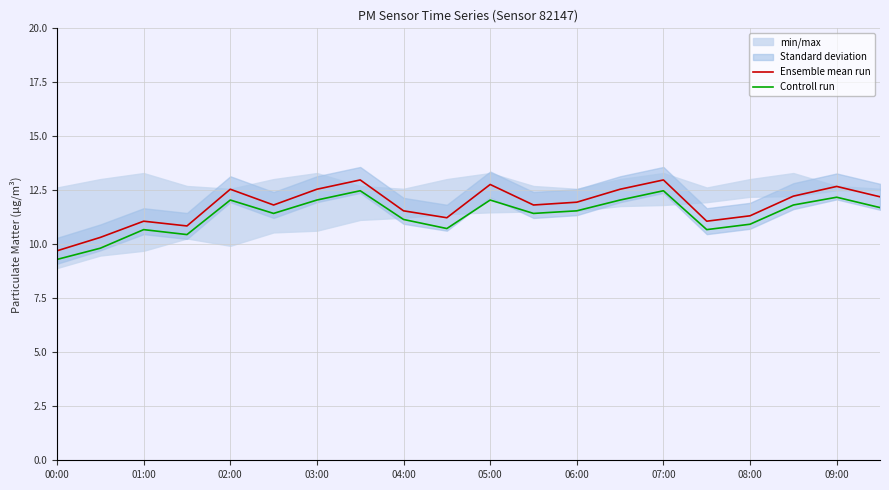

Which category has the lowest value in the Ensemble mean run series?

00:00